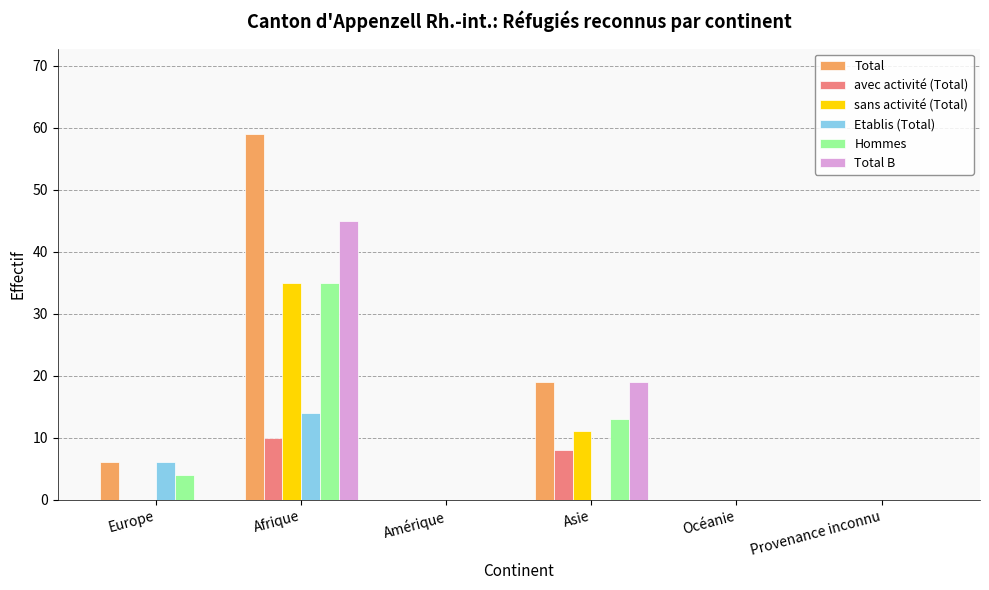

The Total series shows 37 at Provenance inconnu. True or false?

False